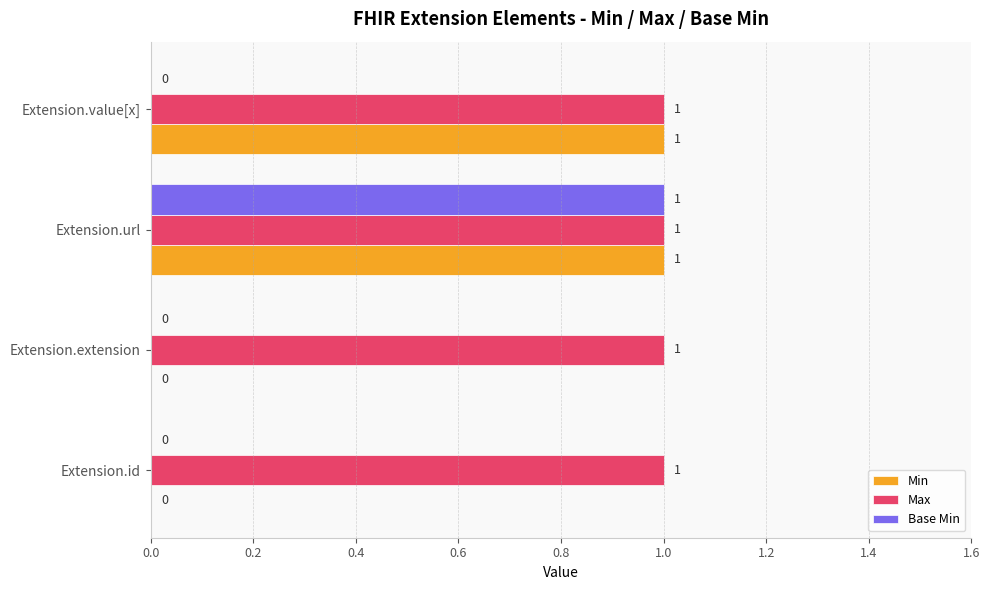

The value of Max at Extension.extension is 1. True or false?

True